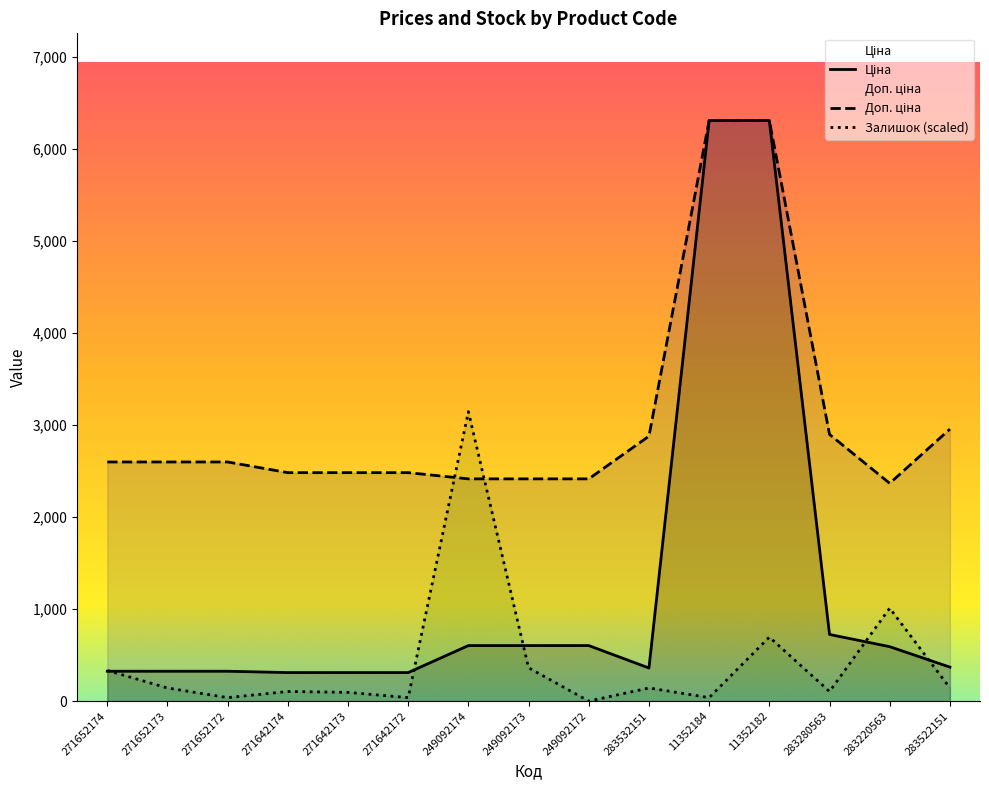

At which category does Залишок reach its first local valley?

271652172